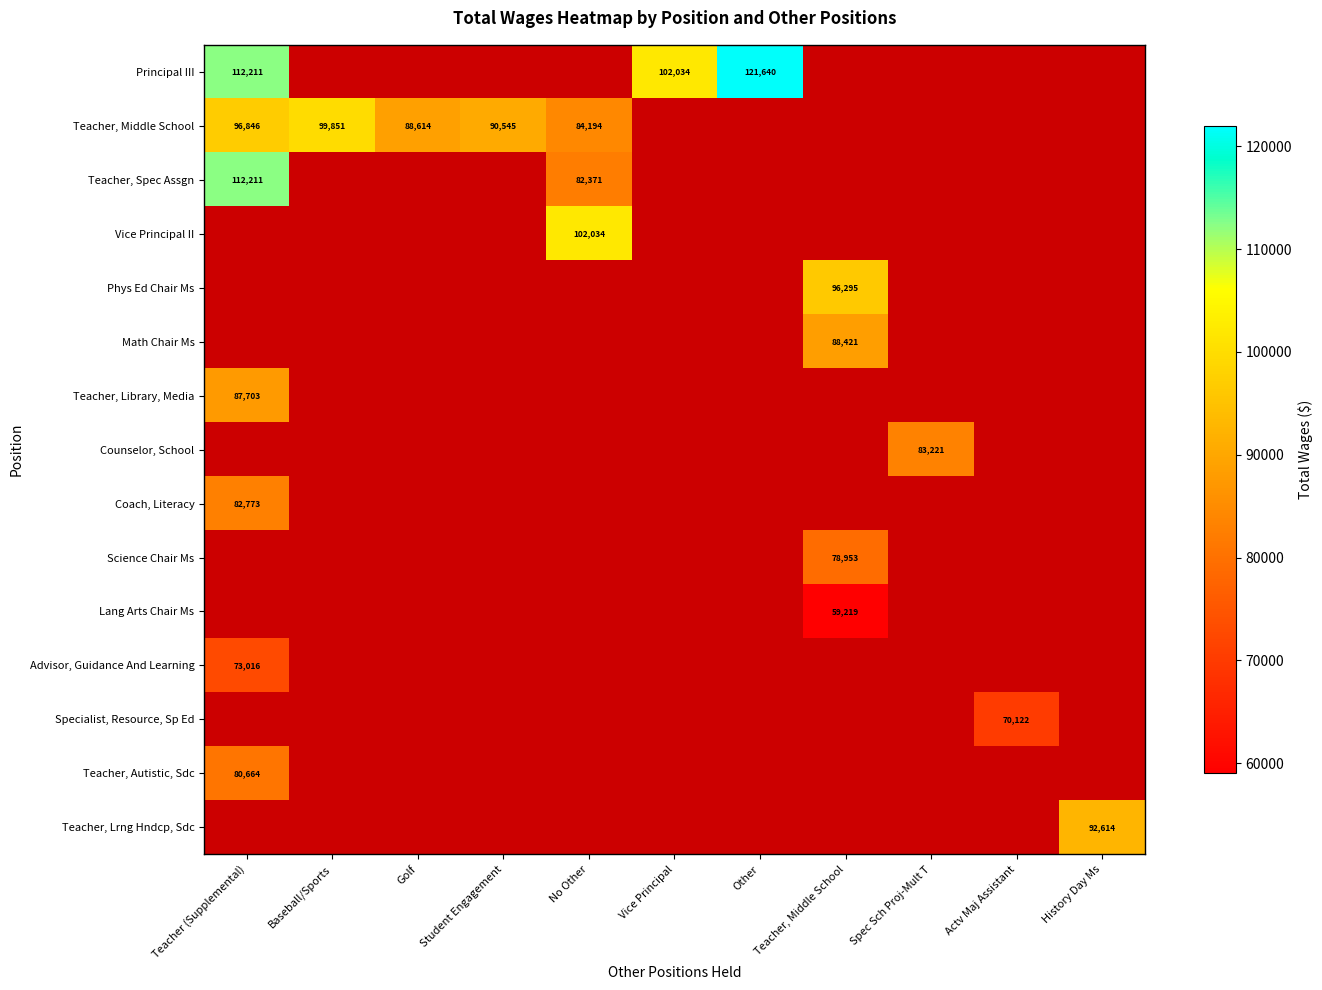

What is the maximum value for Teacher, Library, Media?

87703.0